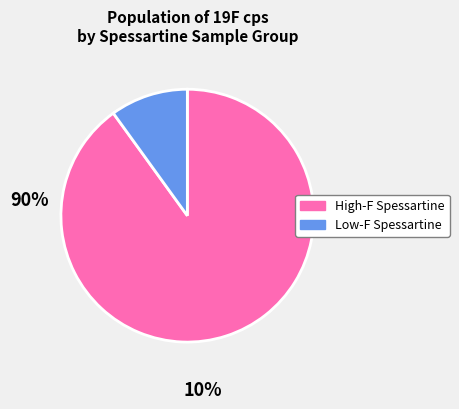

Does any single category account for the majority?

Yes